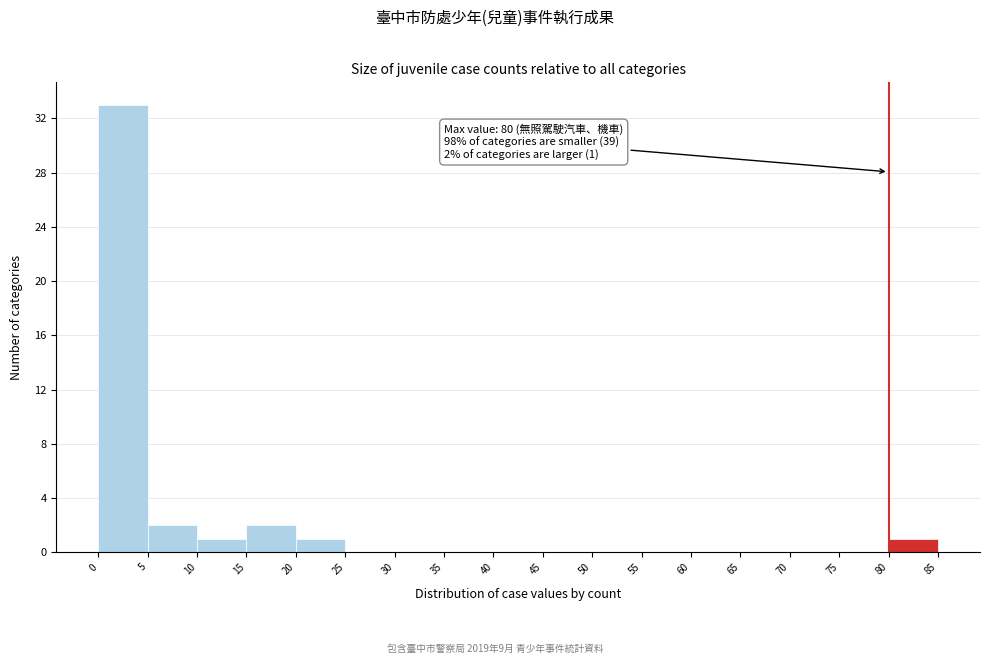

Which range on the x-axis has the tallest bar?

0 to 5